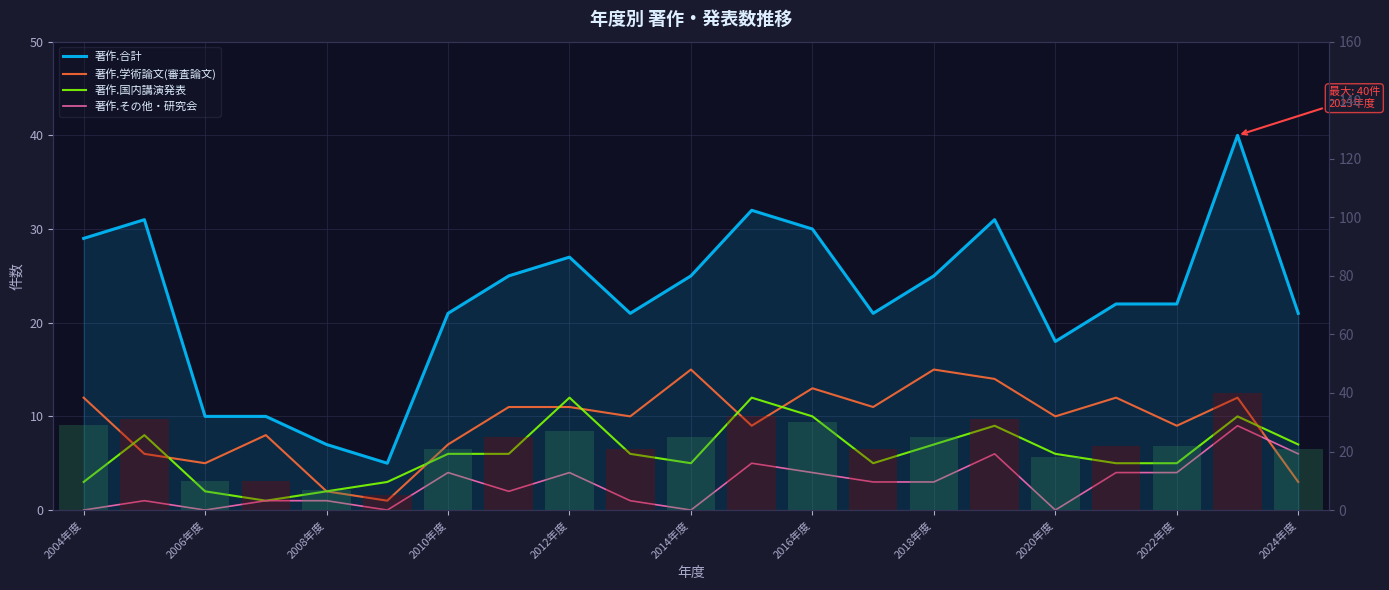

Reading left to right, transcribe all the data shown in this chart.

著作.合計: 29	31	10	10	7	5	21	25	27	21	25	32	30	21	25	31	18	22	22	40	21
著作.学術論文(審査論文): 12	6	5	8	2	1	7	11	11	10	15	9	13	11	15	14	10	12	9	12	3
著作.国内講演発表: 3	8	2	1	2	3	6	6	12	6	5	12	10	5	7	9	6	5	5	10	7
著作.その他・研究会: 0	1	0	1	1	0	4	2	4	1	0	5	4	3	3	6	0	4	4	9	6
著作.合計 (bar): 29	31	10	10	7	5	21	25	27	21	25	32	30	21	25	31	18	22	22	40	21